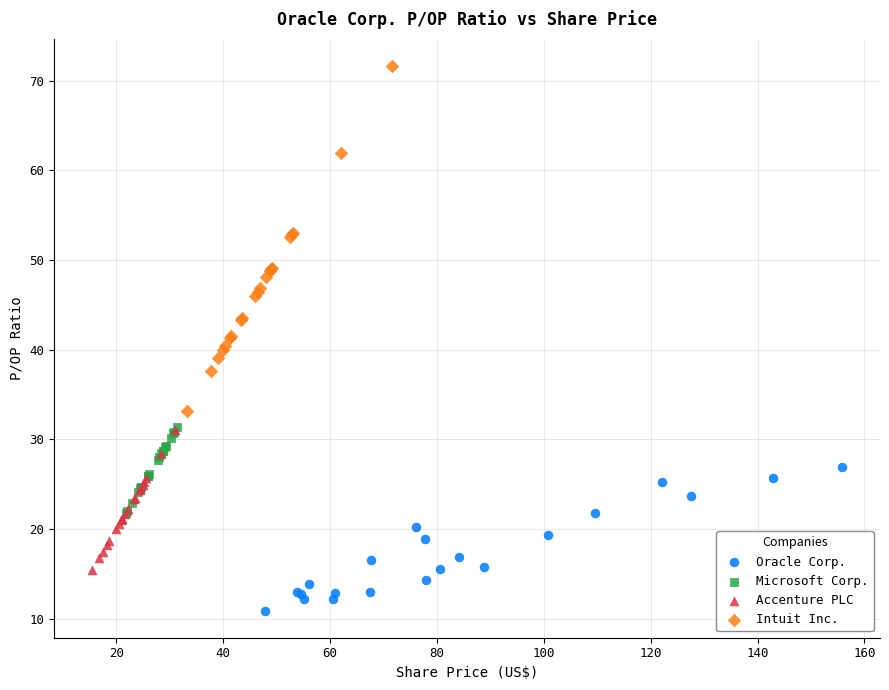

Which series reaches the maximum Y coordinate?

Intuit Inc.